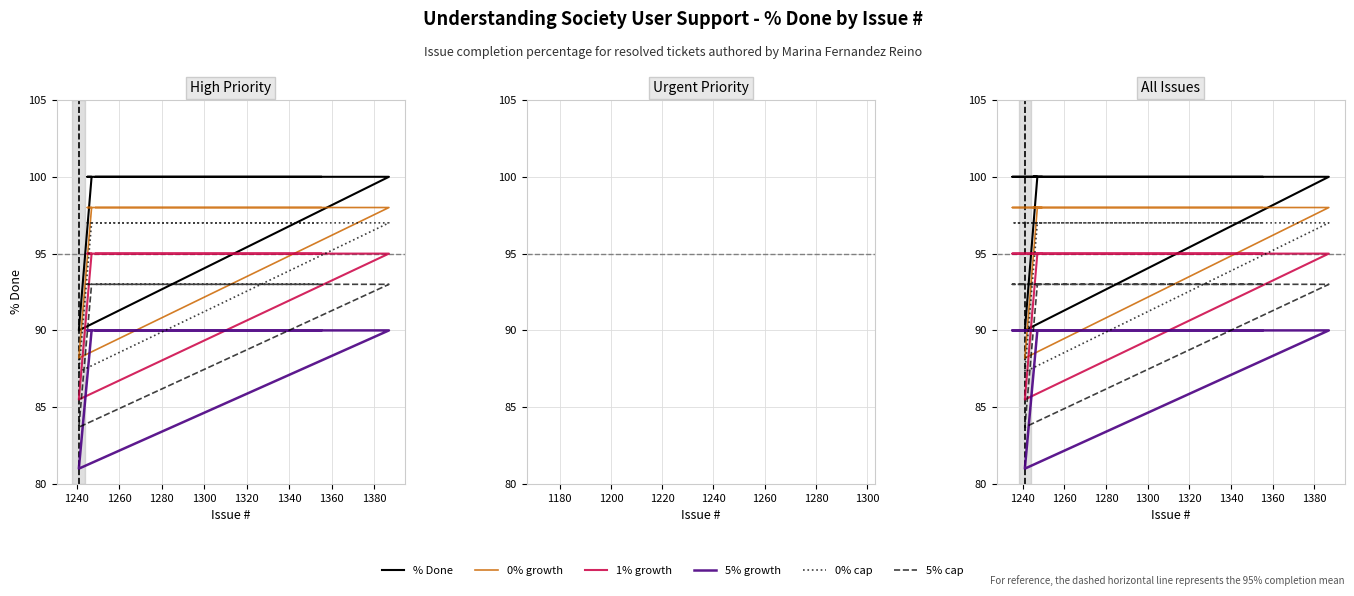

Is it true that 1% growth equals 95.0 at 1320?

True